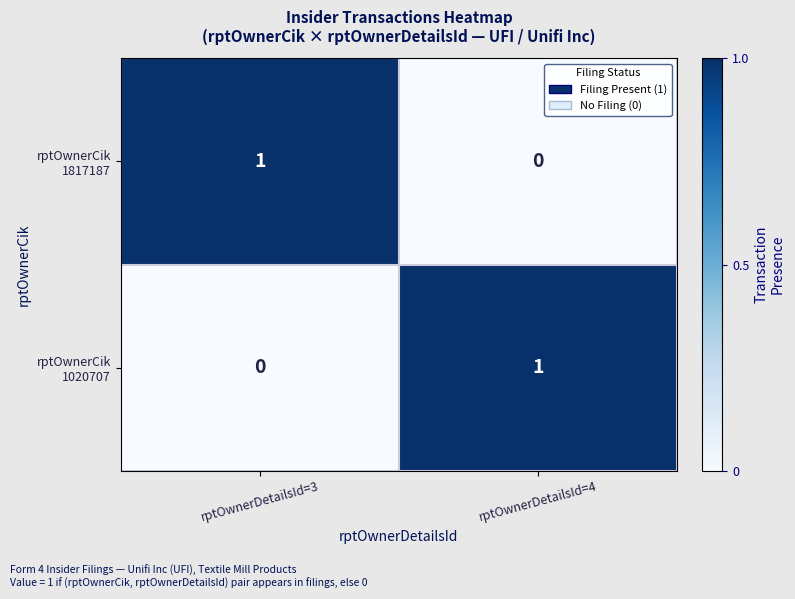

Count the number of data series in this chart.

2